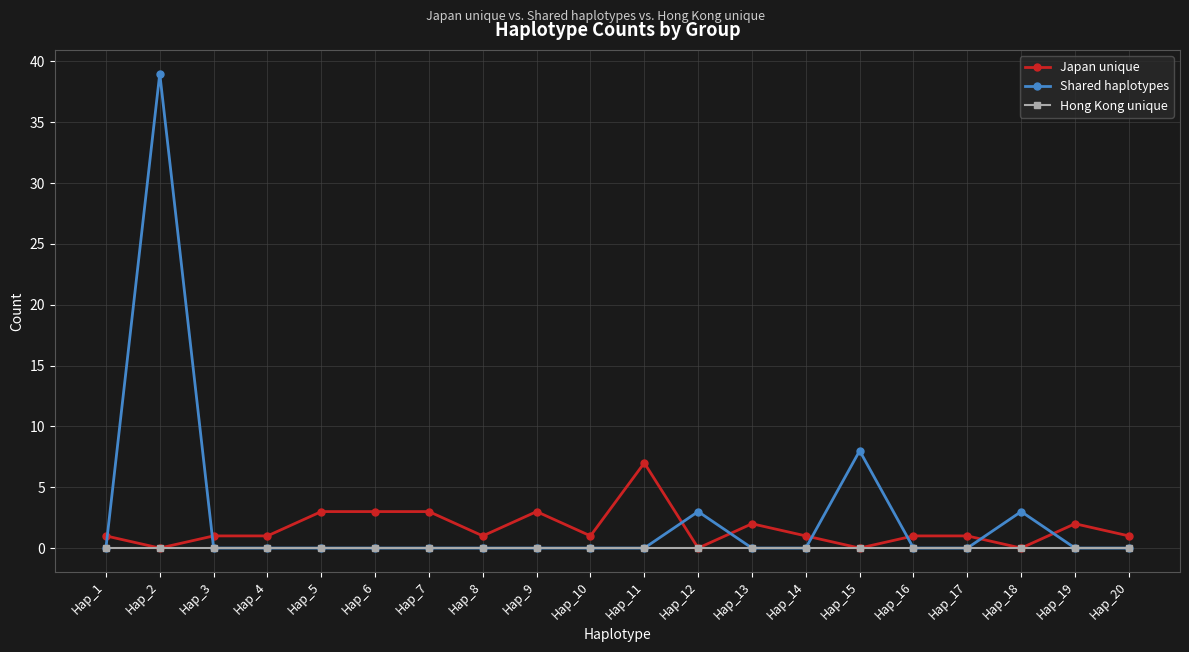

List the series in order of their peak value, highest first.

Shared haplotypes, Japan unique, Hong Kong unique